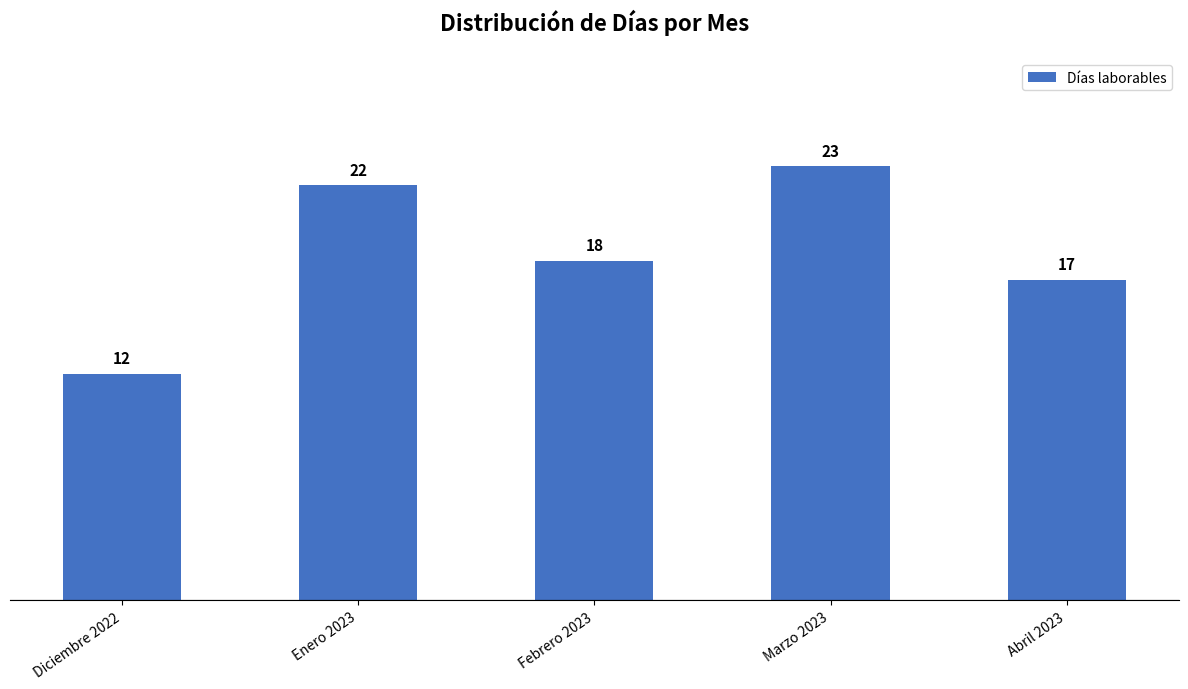

How many data points are less than 18?

2